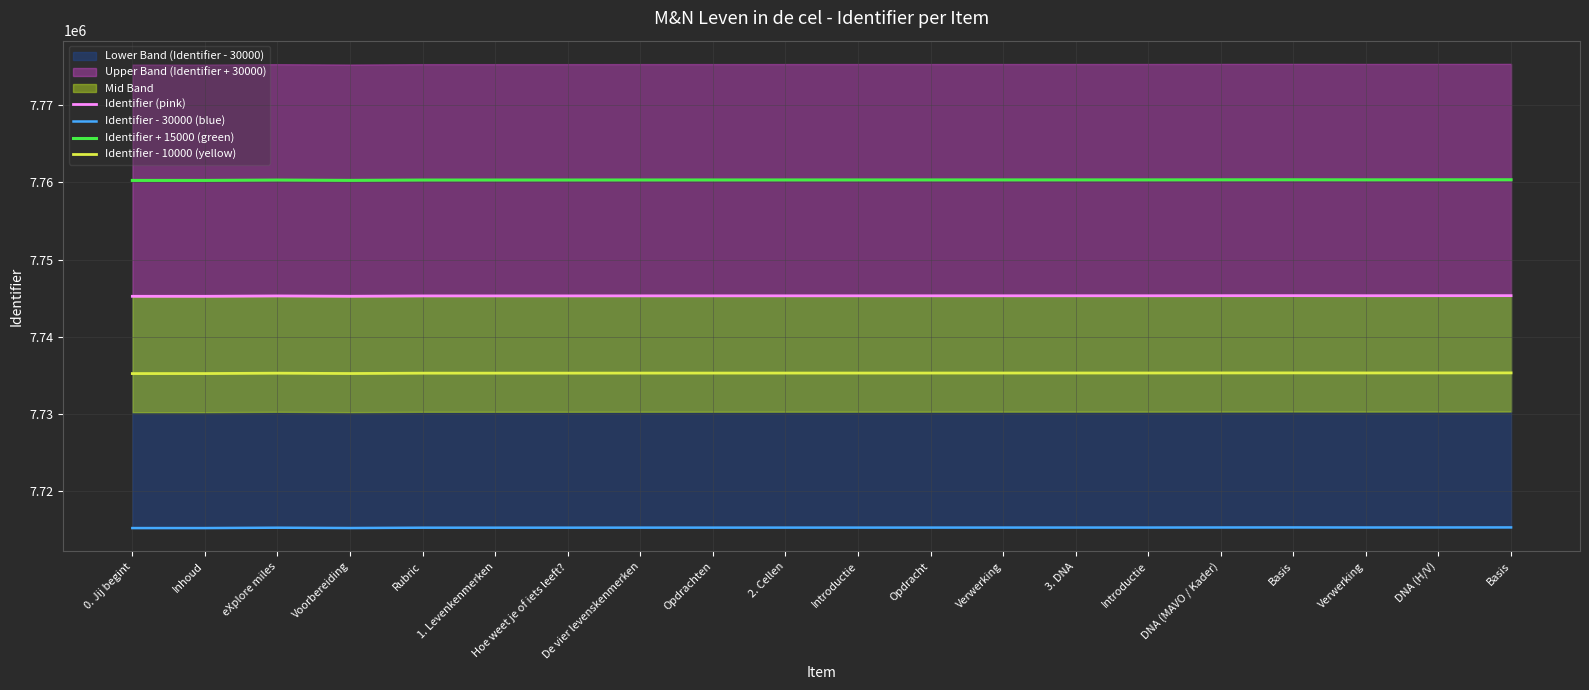

What is the difference between the highest and lowest values at Verwerking?

45000